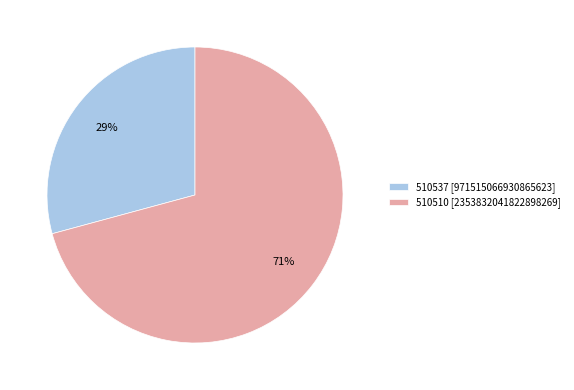

Do 510510 [2353832041822898269] and 510537 [971515066930865623] together represent more than half of the pie?

Yes